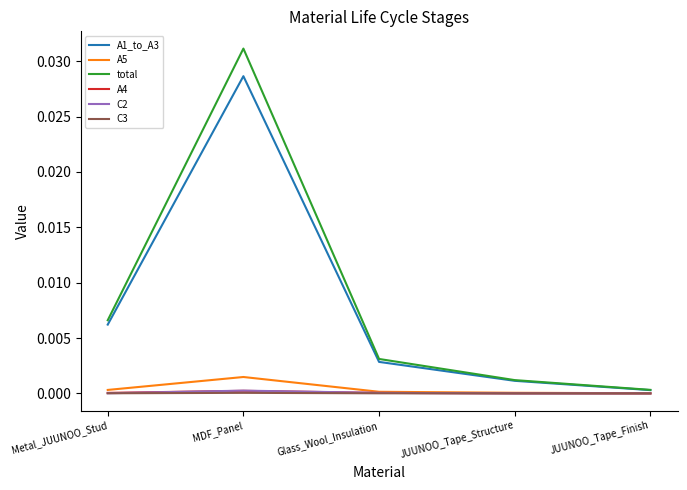

At which category is the sum across all series the highest?

MDF_Panel